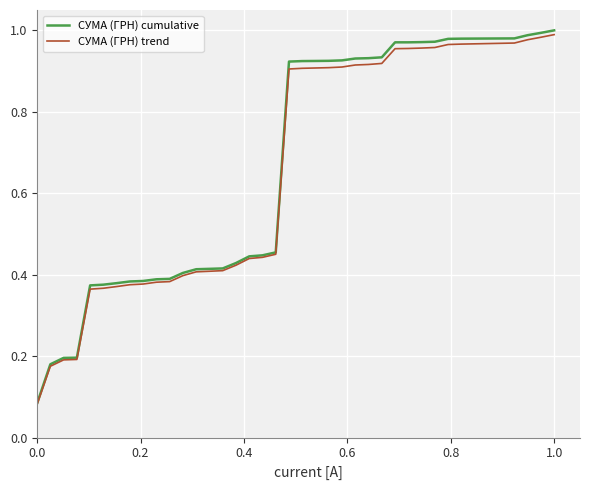

Which series has the widest spread of values?

СУМА (ГРН) cumulative